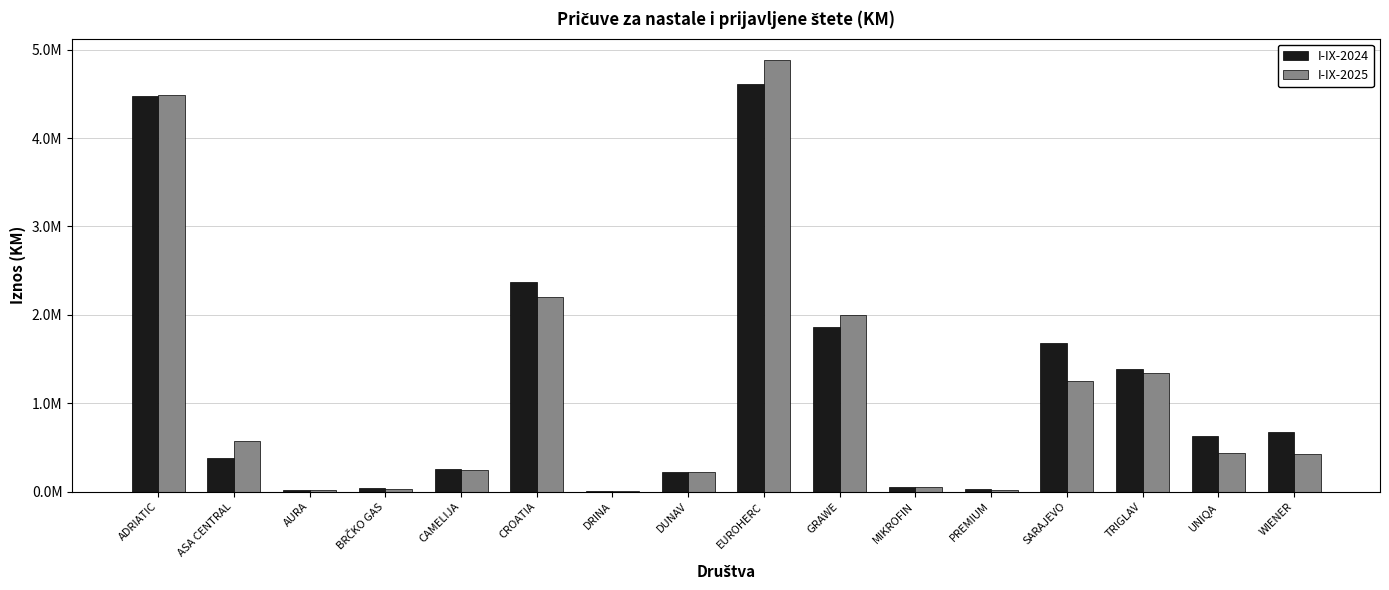

The value of I-IX-2024 at TRIGLAV is 1393596. True or false?

True